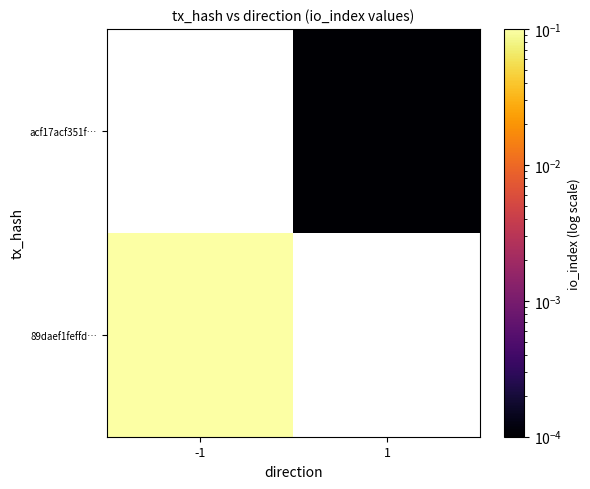

How many positive values does the acf17acf351f… series have?

1